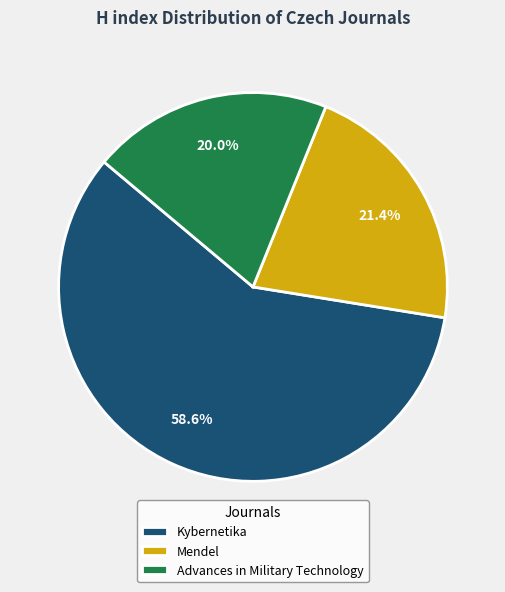

Is there a majority slice in this chart?

Yes